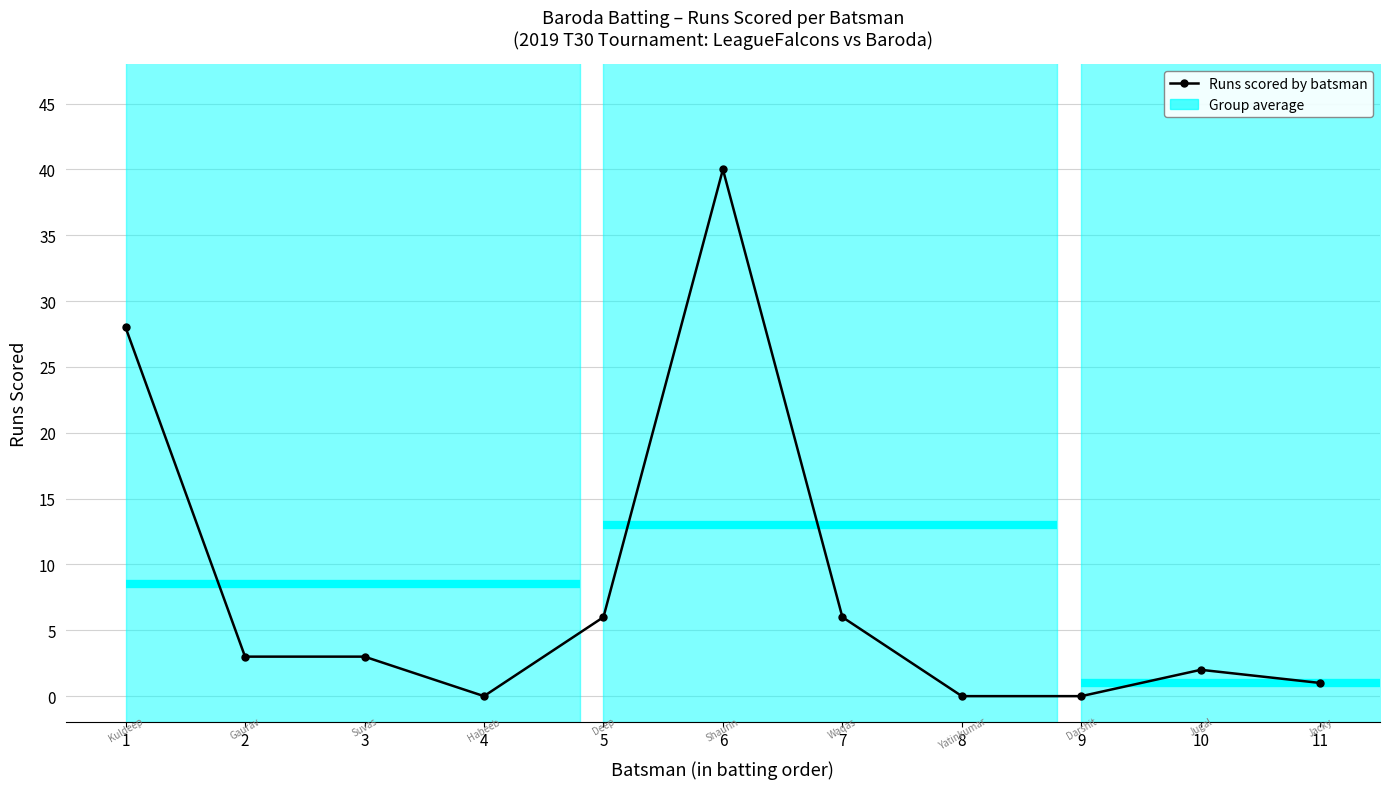

Which label corresponds to the largest value in the chart?

6